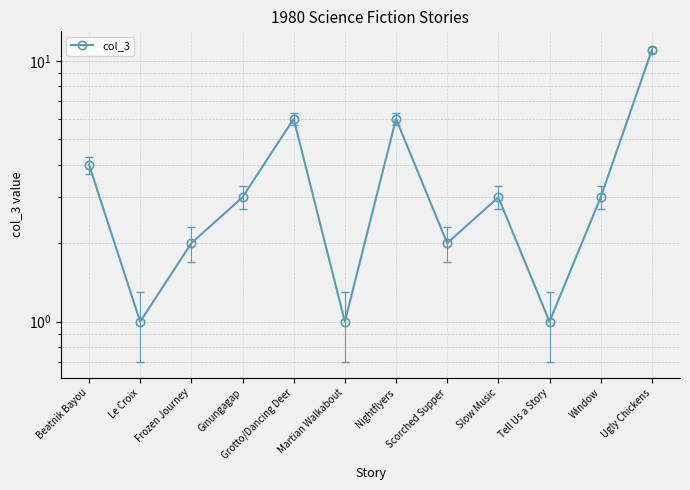

The chart shows a value of 0 at Martian Walkabout. True or false?

False